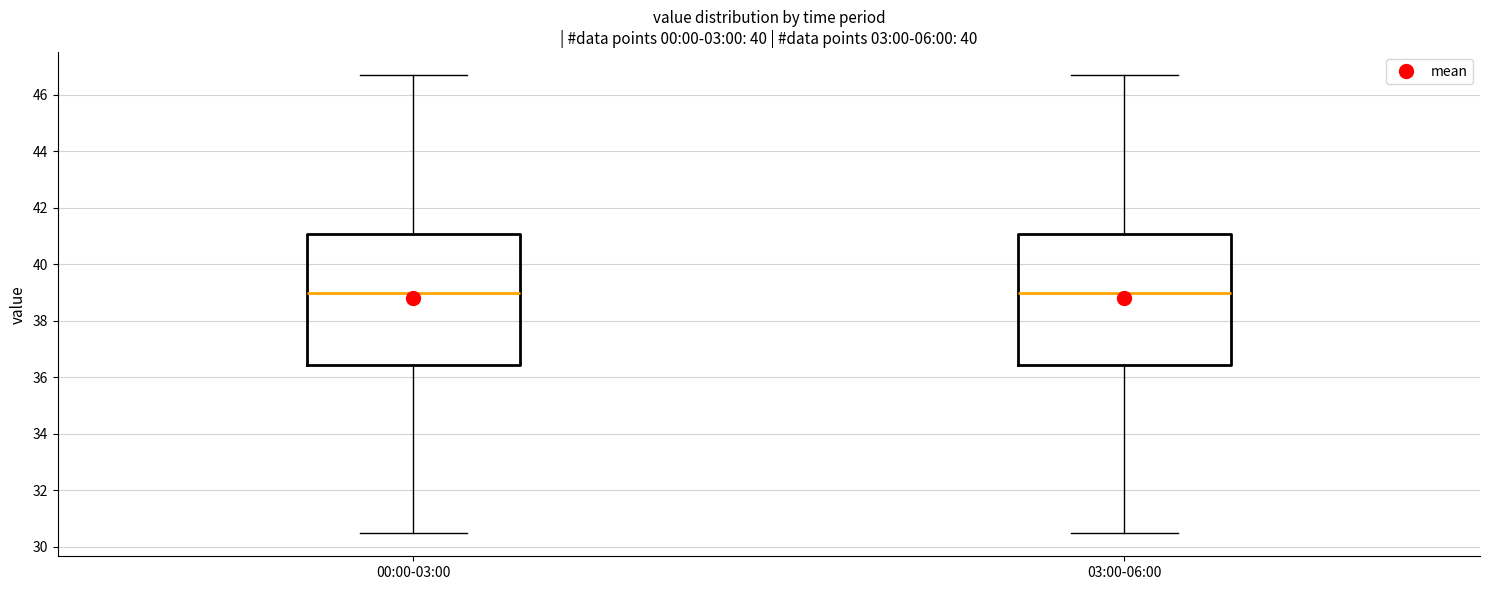

Where is the upper edge of the box for 00:00-03:00 on the y-axis? The values are not printed on the chart, so give them approximately, as read against the axis.

41.0